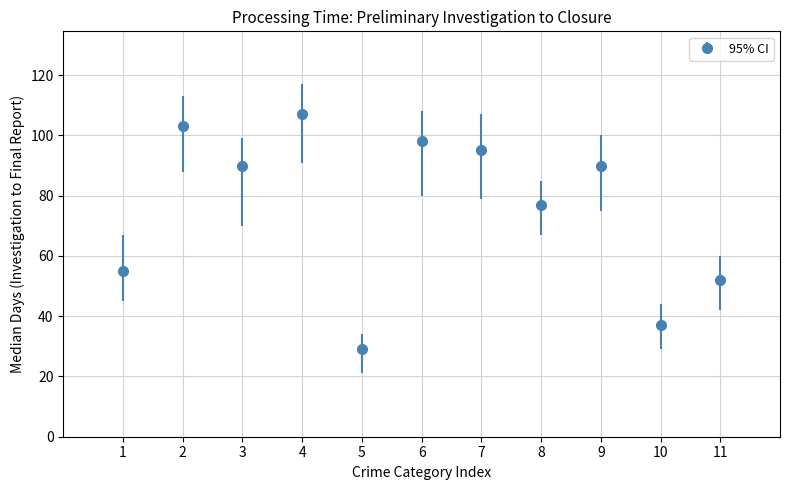

Between 4 and 2, which is larger?

4